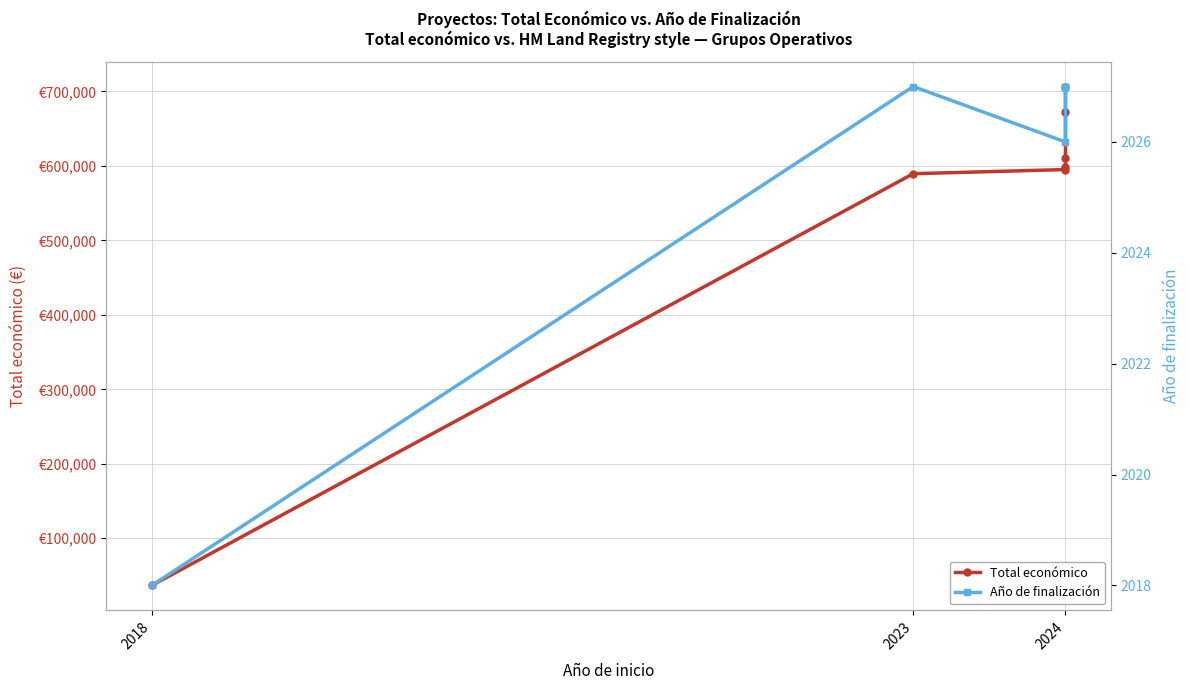

True or false: Total económico and Año de finalización intersect in this chart.

False